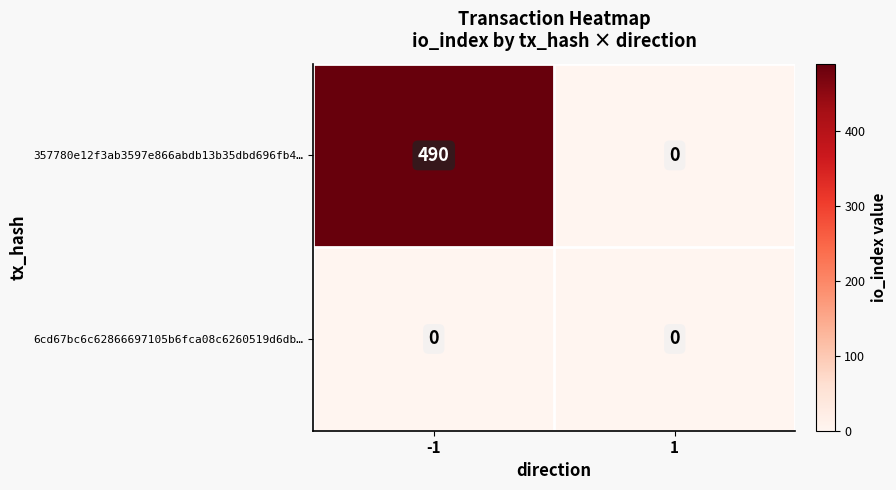

Rank the series by their average value, from lowest to highest.

6cd67bc6c62866697105b6fca08c6260519d6db…, 357780e12f3ab3597e866abdb13b35dbd696fb4…